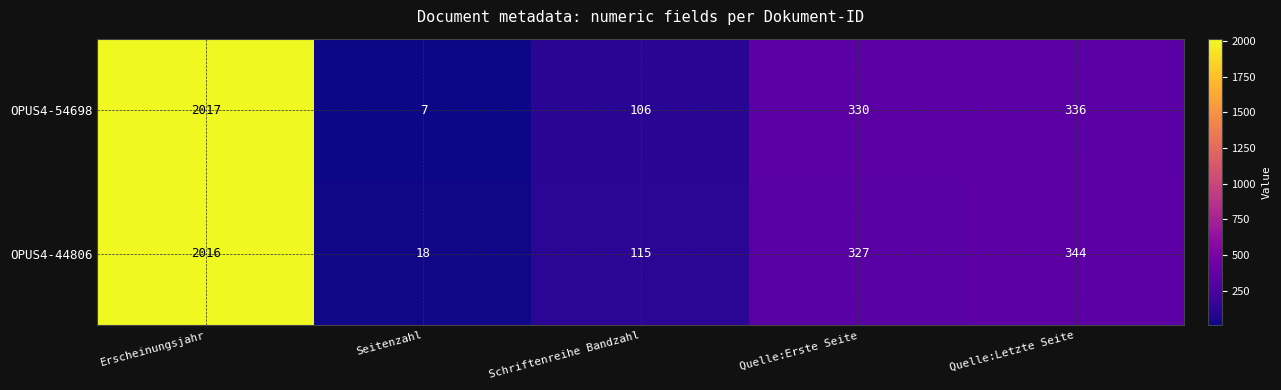

Read the OPUS4-54698 value at Quelle:Erste Seite, to the nearest 100.

300